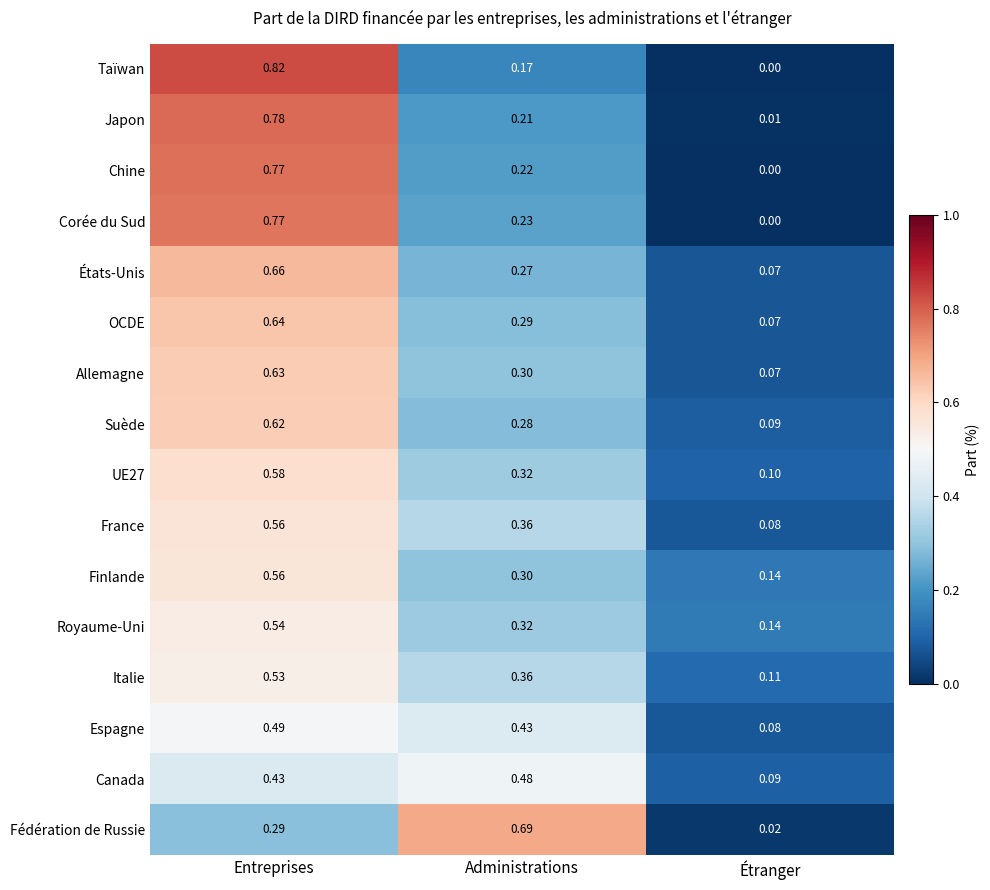

Rank the categories by OCDE value from lowest to highest.

Étranger, Administrations, Entreprises